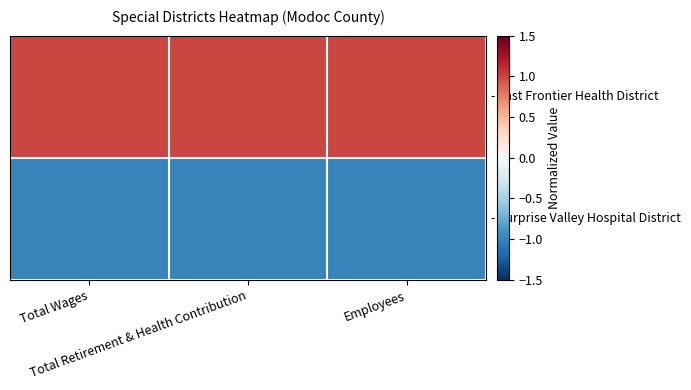

Which series has the widest spread of values?

- Last Frontier Health District